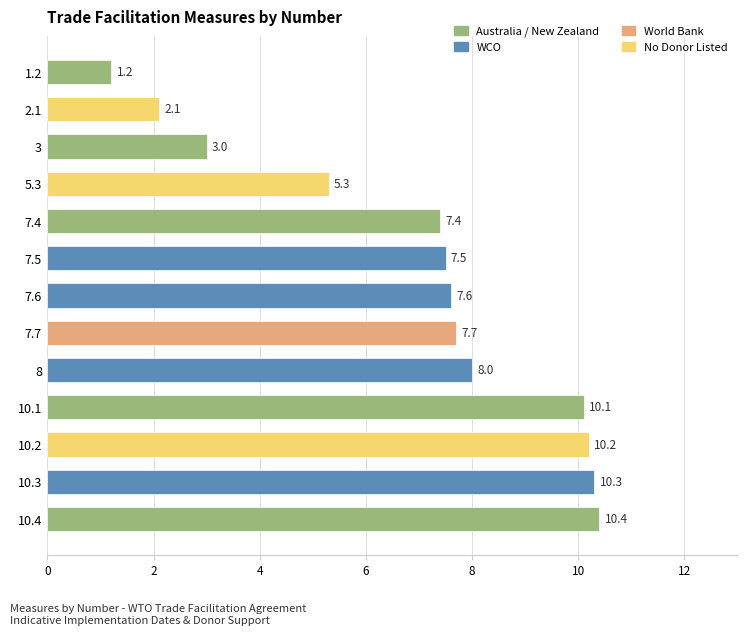

What is the sum of the values at 5.3 and 8?

13.3